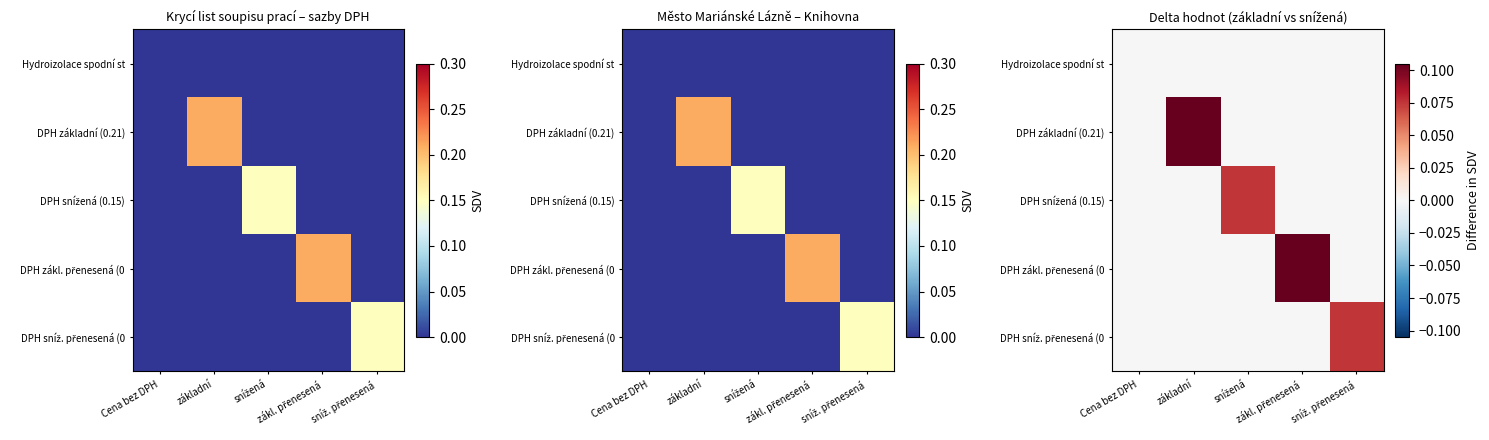

Rank the categories by DPH základní (0.21) value from highest to lowest.

základní, Cena bez DPH, snížená, zákl. přenesená, sníž. přenesená